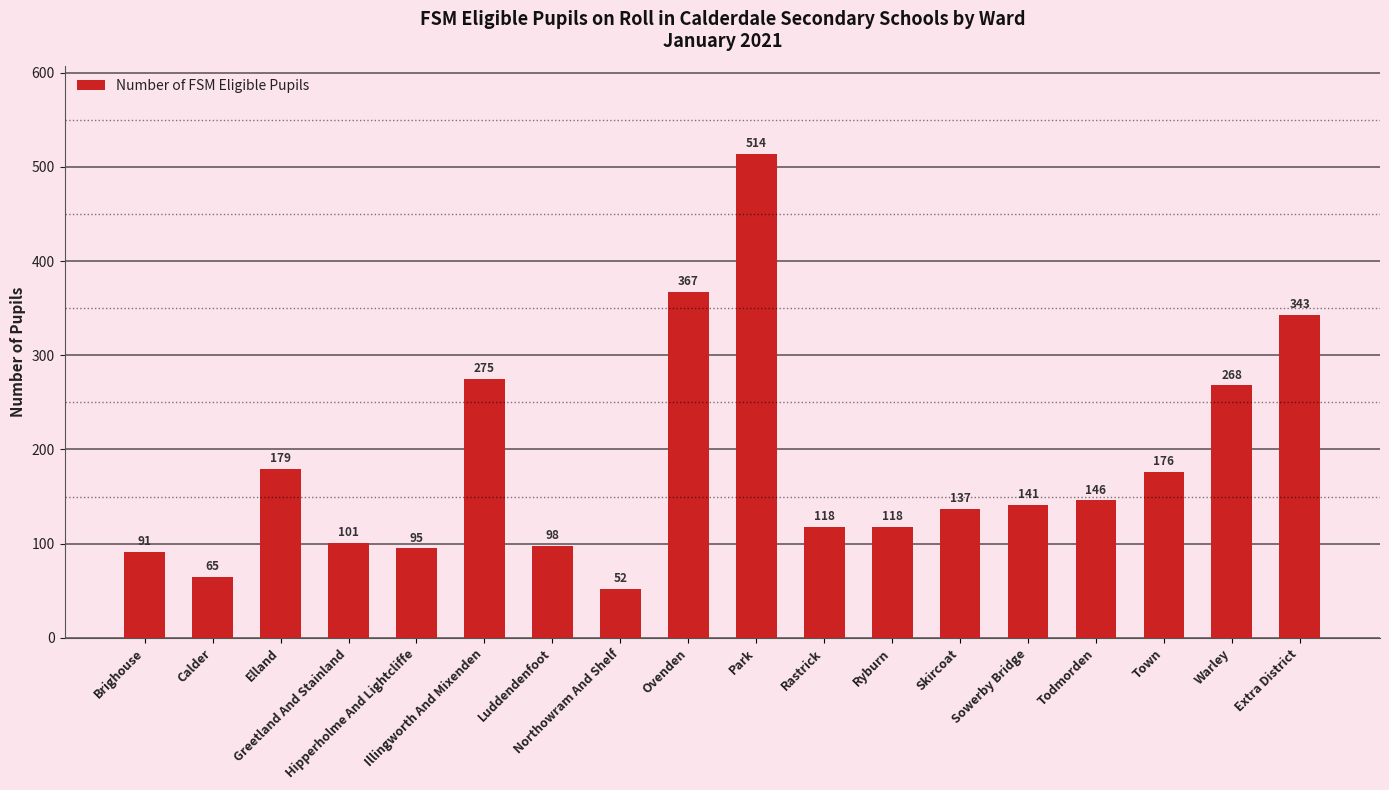

What is the difference between the second highest and minimum values?

315